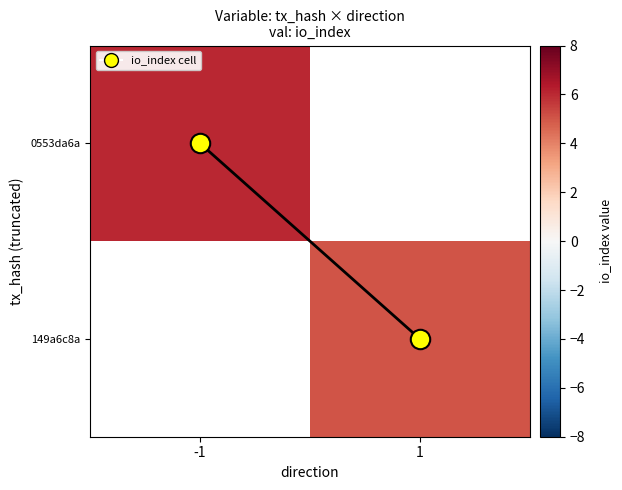

How many series are shown in this chart?

2